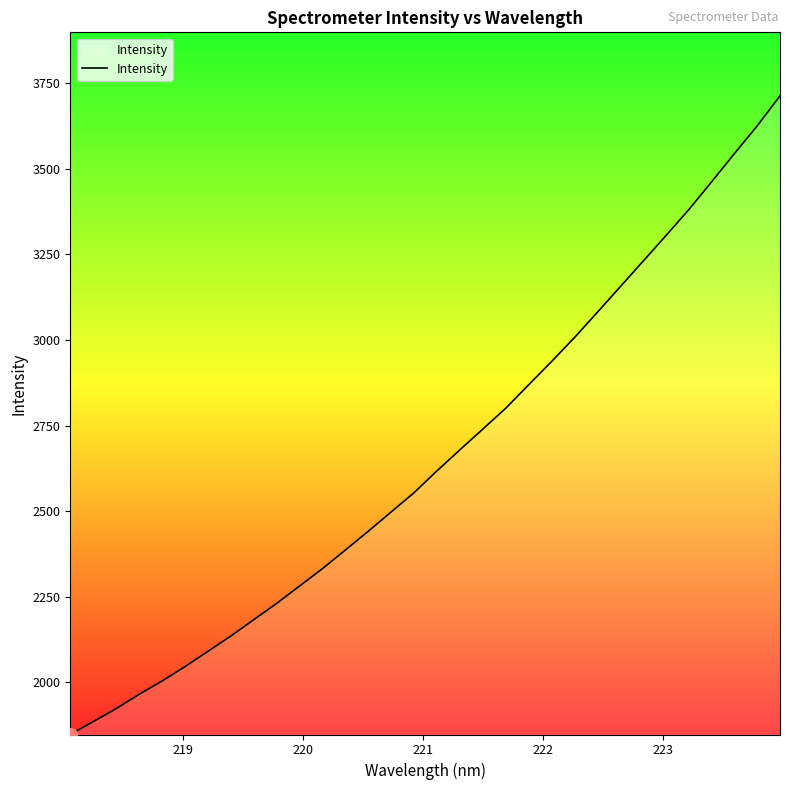

True or false: there are more than 0 points higher than both neighbors.

False